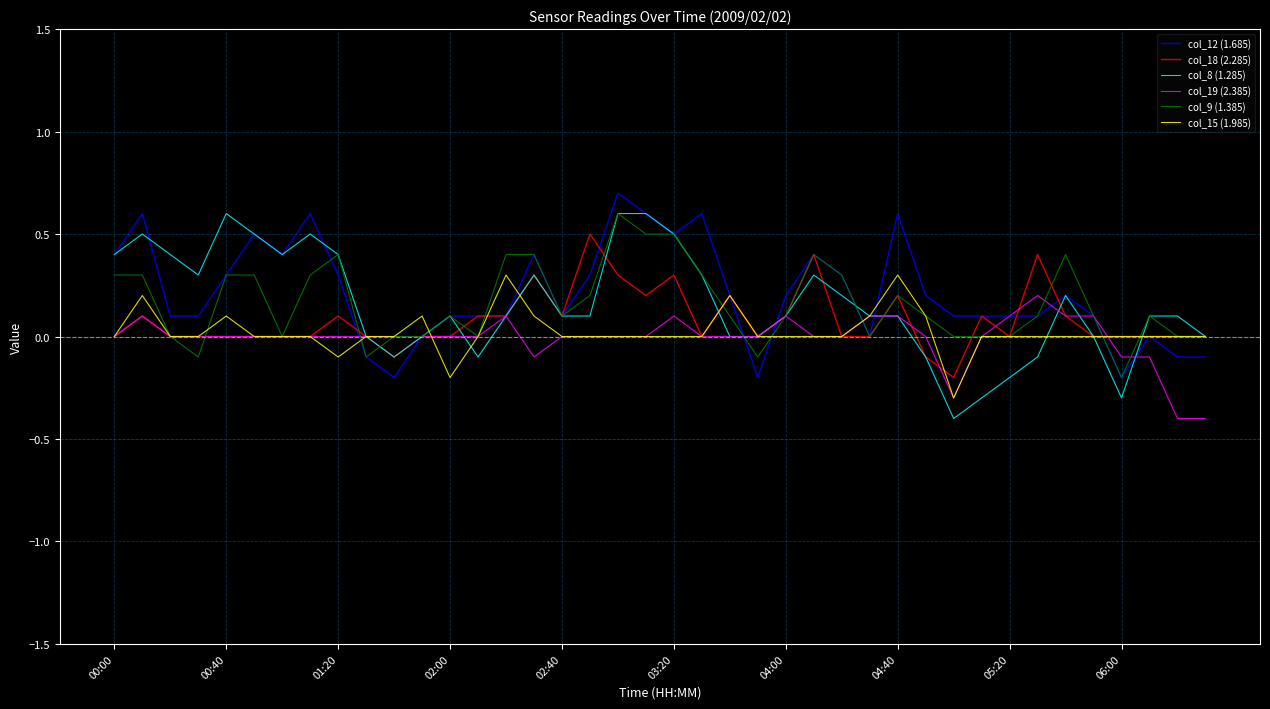

What is the smallest value displayed?

-0.4